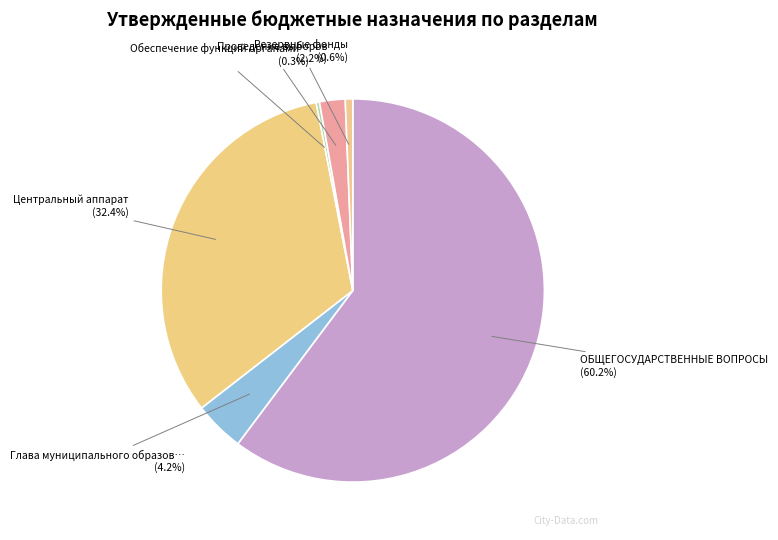

Rank the categories by value from lowest to highest.

Обеспечение функций органами местного самоуправления, Резервные фонды, Проведение выборов, Глава муниципального образования, Центральный аппарат, ОБЩЕГОСУДАРСТВЕННЫЕ ВОПРОСЫ